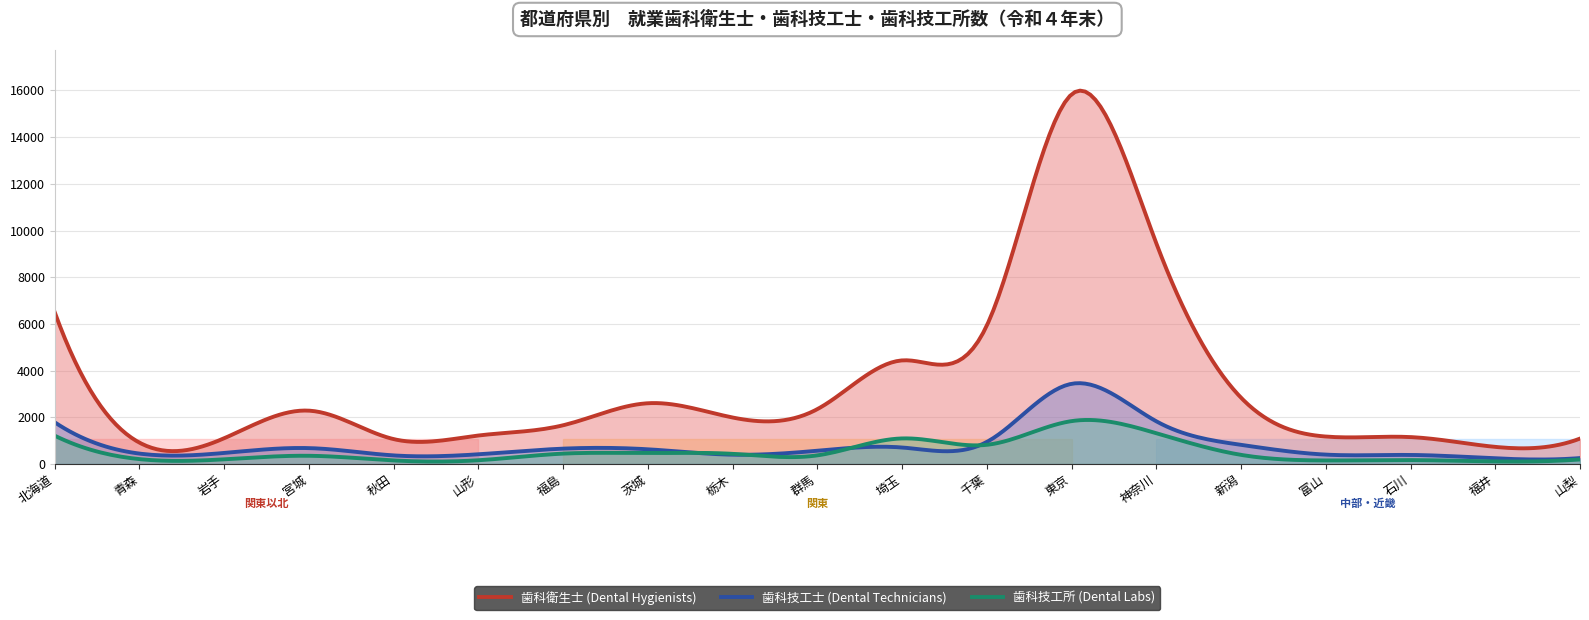

Rank the categories by 歯科衛生士 value from lowest to highest.

福井, 青森, 秋田, 山梨, 岩手, 石川, 富山, 山形, 福島, 栃木, 宮城, 群馬, 茨城, 新潟, 埼玉, 千葉, 北海道, 神奈川, 東京